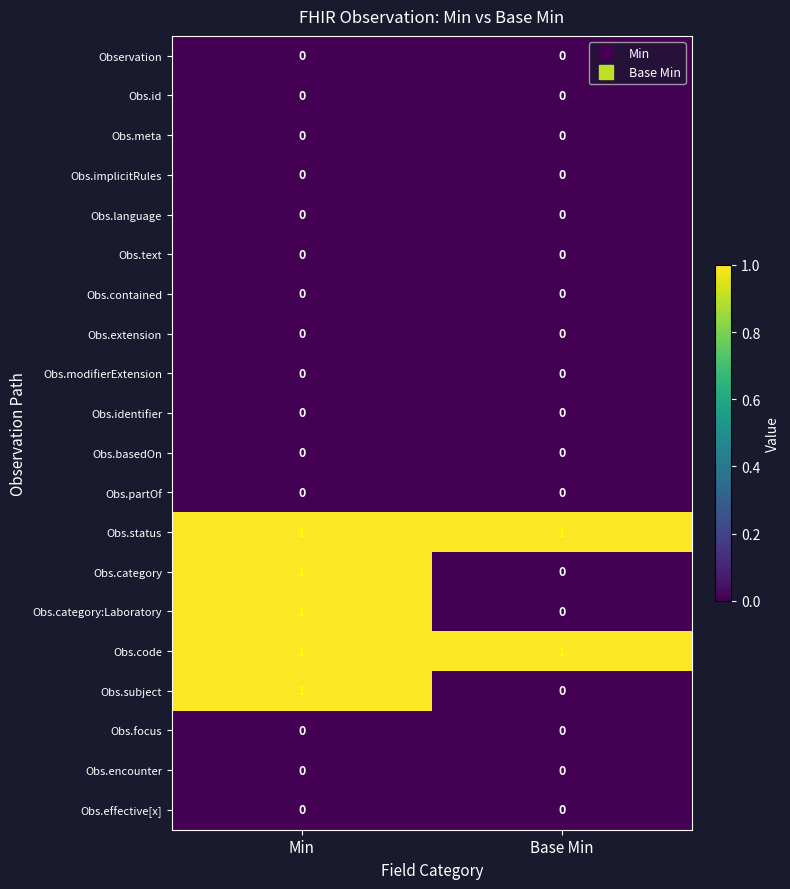

At which category is the sum across all series the highest?

Min